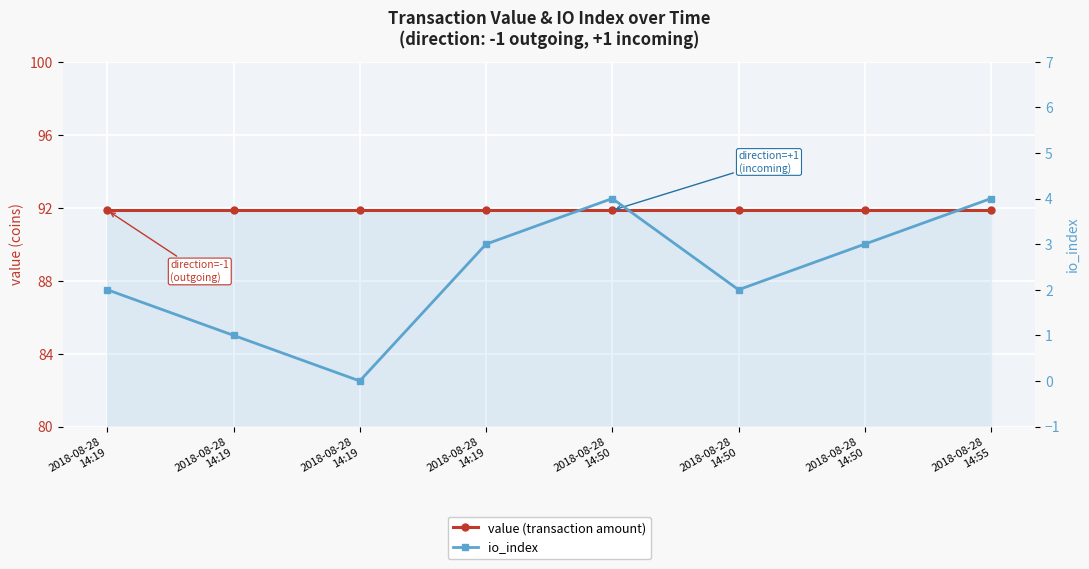

What is the label of the 7th point from the left?

2018-08-28
14:50